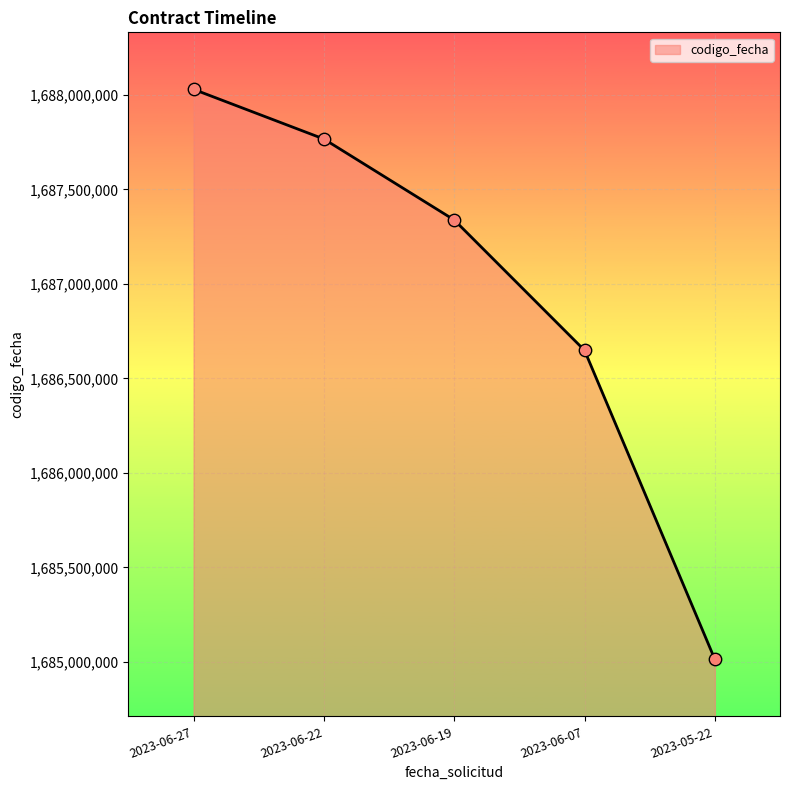

Approximately how many times larger is the value at 2023-06-22 compared to 2023-05-22?

1.0